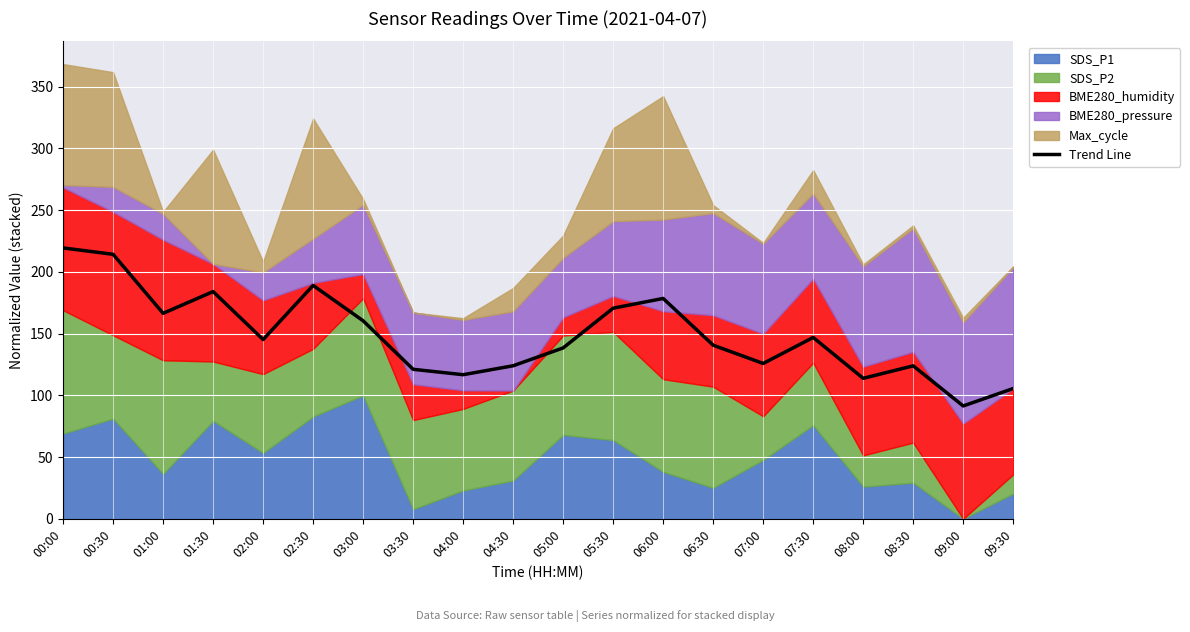

Where is the first local maximum?

01:30